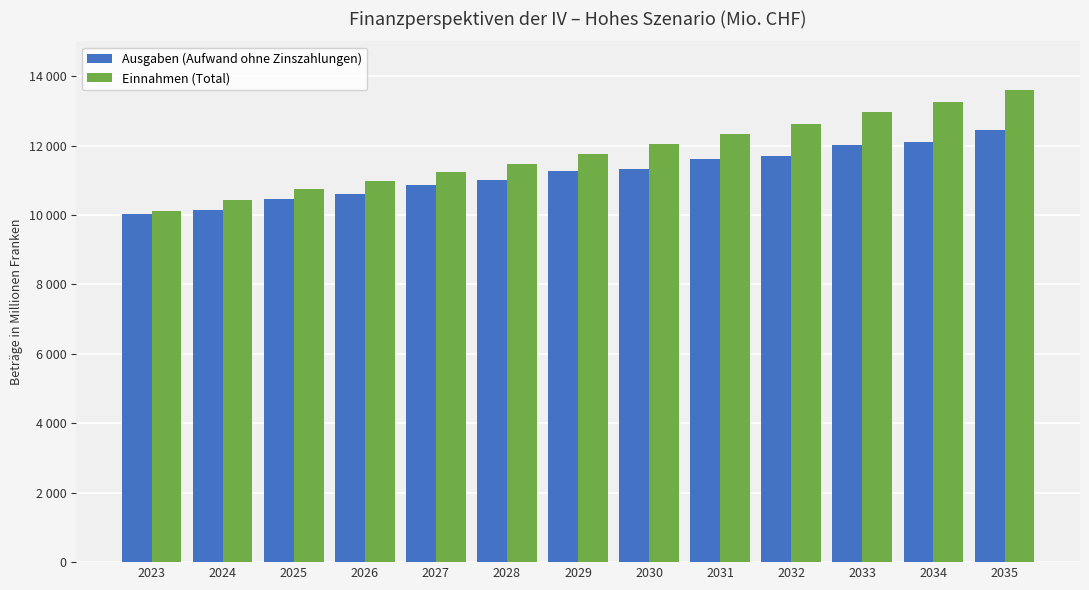

What is the sum of the Ausgaben (Aufwand ohne Zinszahlungen) values at 2035 and 2029?

23704